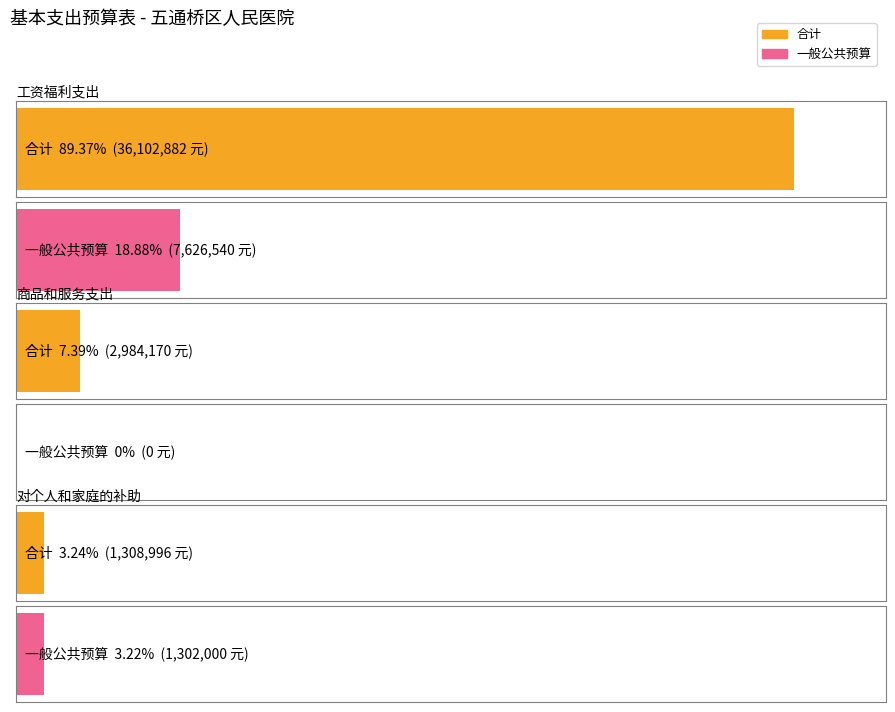

Reading right to left, extract all data points from this chart.

对个人和家庭的补助=1308996	商品和服务支出=2984170	工资福利支出=36102882